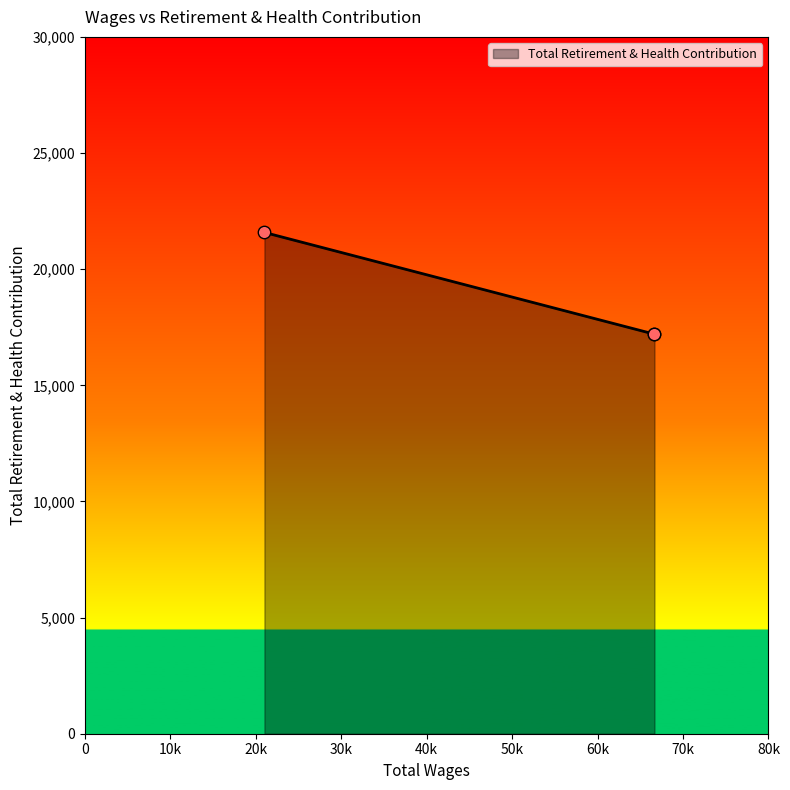

What is the difference between the maximum and minimum values?

4373